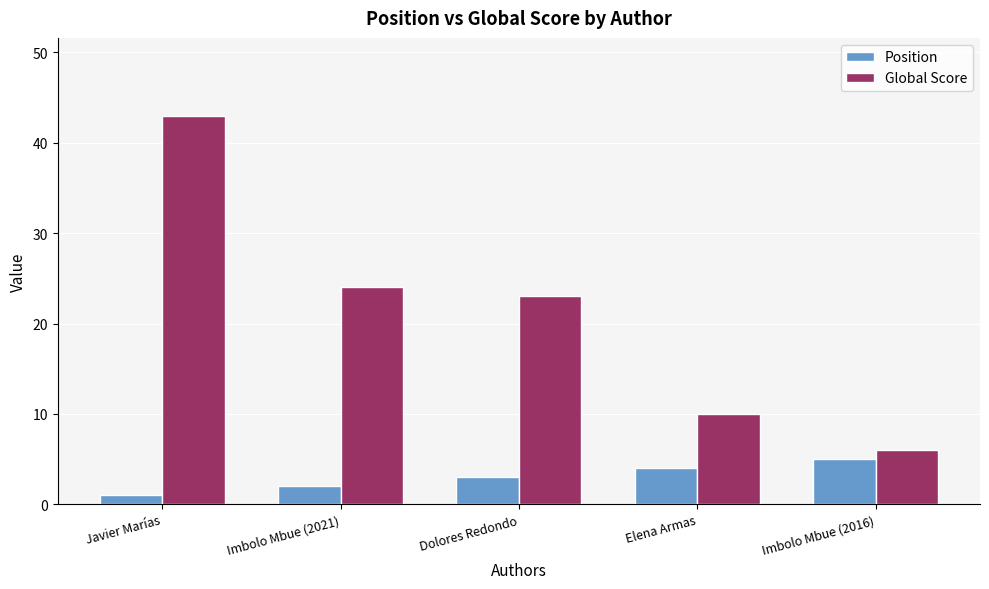

Are the bars horizontal?

No